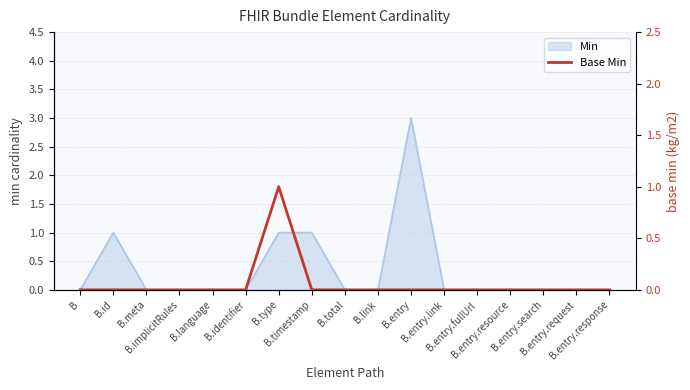

Does the chart display data point markers on the line(s)?

No